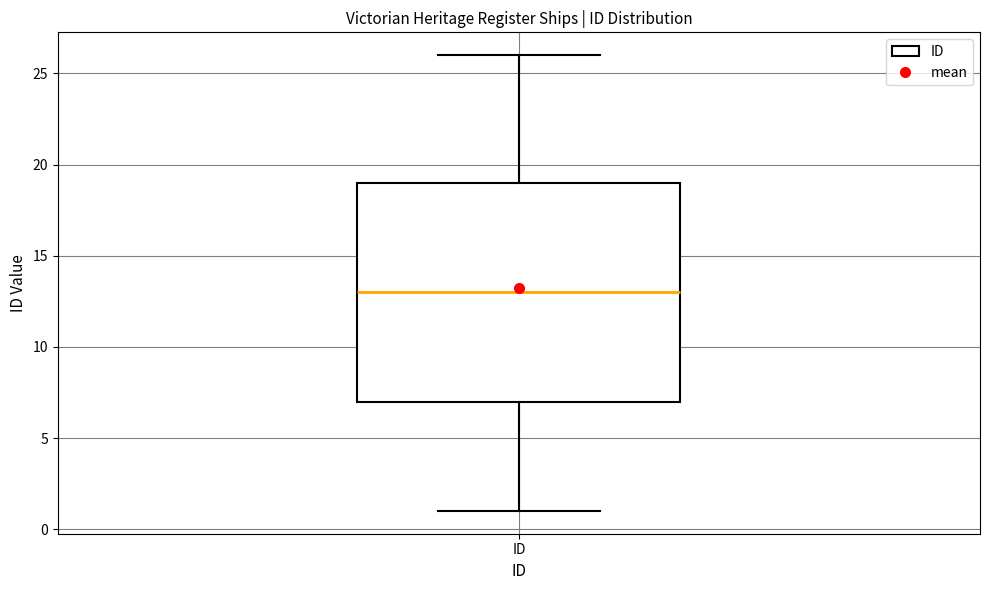

Read this box plot against the y-axis: the position of the median line, the range covered by the box, and the ends of both whiskers. The values are not printed on the chart, so give them approximately, as read against the axis.

median 13, box 7 to 19, whiskers 1 to 26